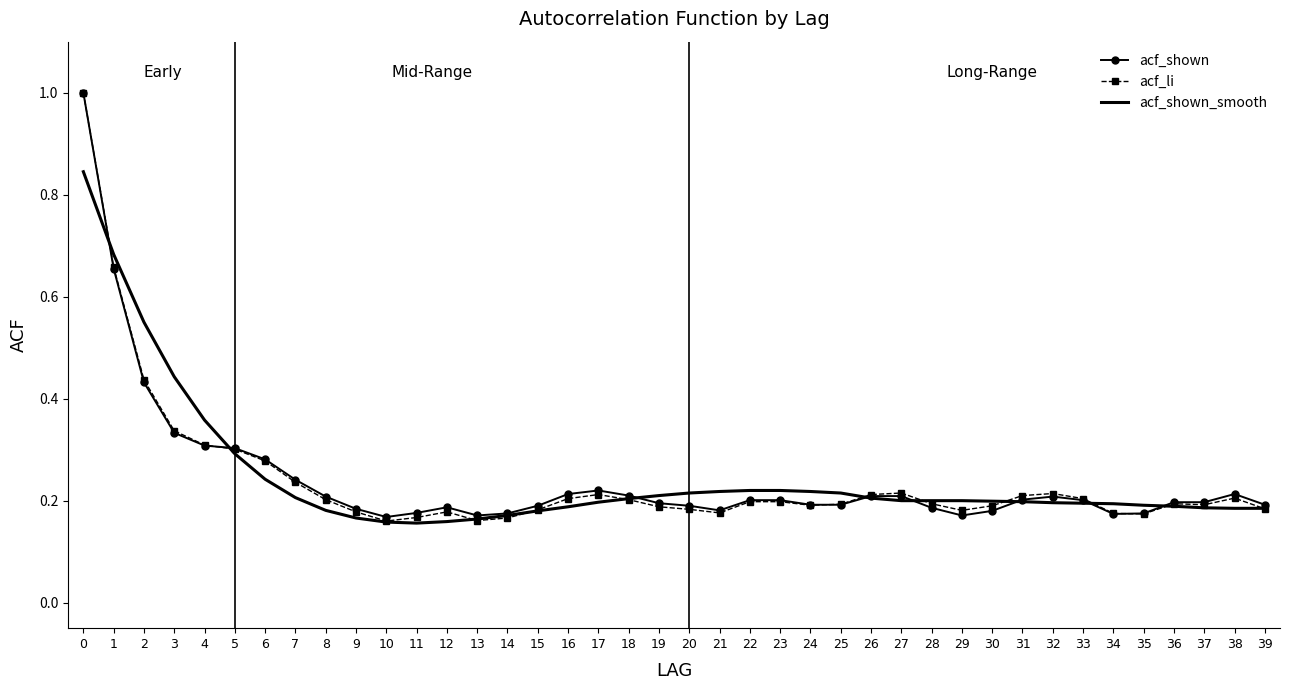

Where do acf_li and acf_shown_smooth first cross each other?

0 and 1